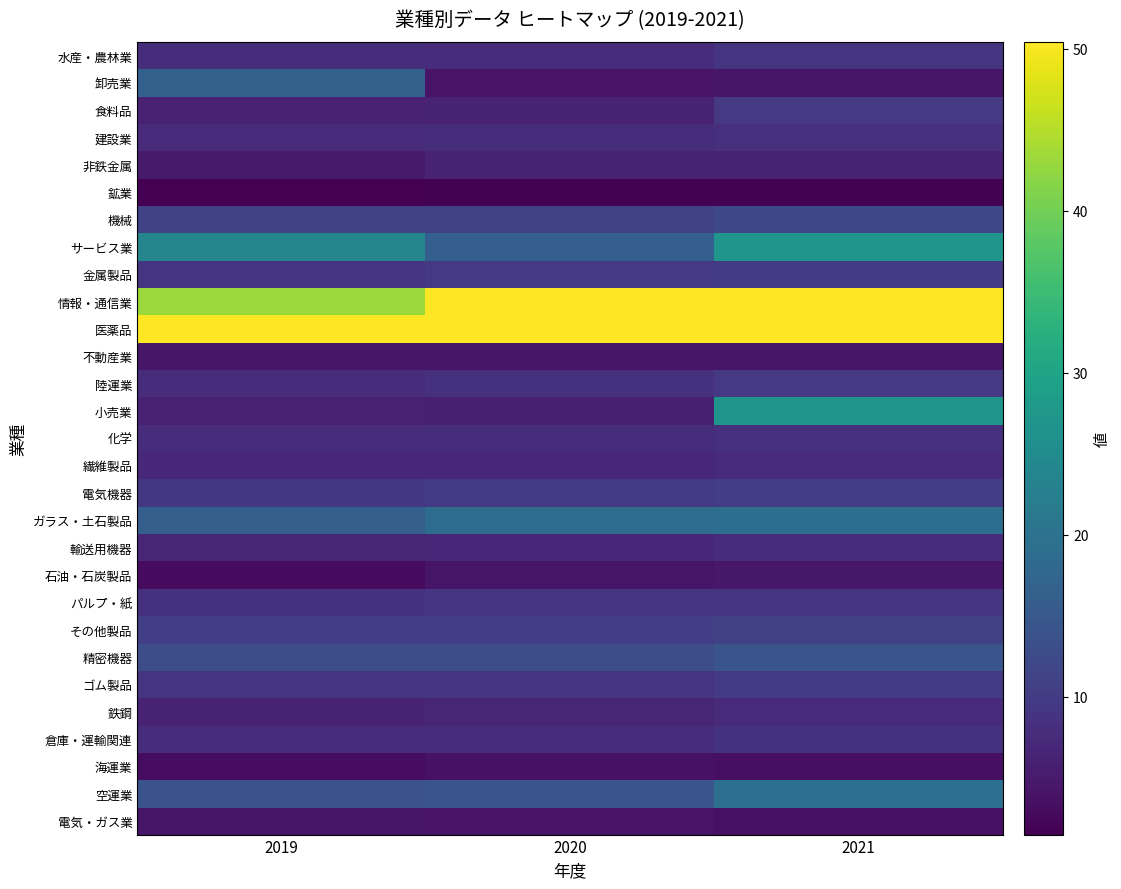

List the series in order of their peak value, lowest first.

鉱業, 海運業, 電気・ガス業, 不動産業, 石油・石炭製品, 非鉄金属, 鉄鋼, 繊維製品, 輸送用機器, 化学, 建設業, 倉庫・運輸関連, 水産・農林業, パルプ・紙, 食料品, 陸運業, ゴム製品, 金属製品, 電気機器, その他製品, 機械, 精密機器, 卸売業, ガラス・土石製品, 空運業, サービス業, 小売業, 情報・通信業, 医薬品